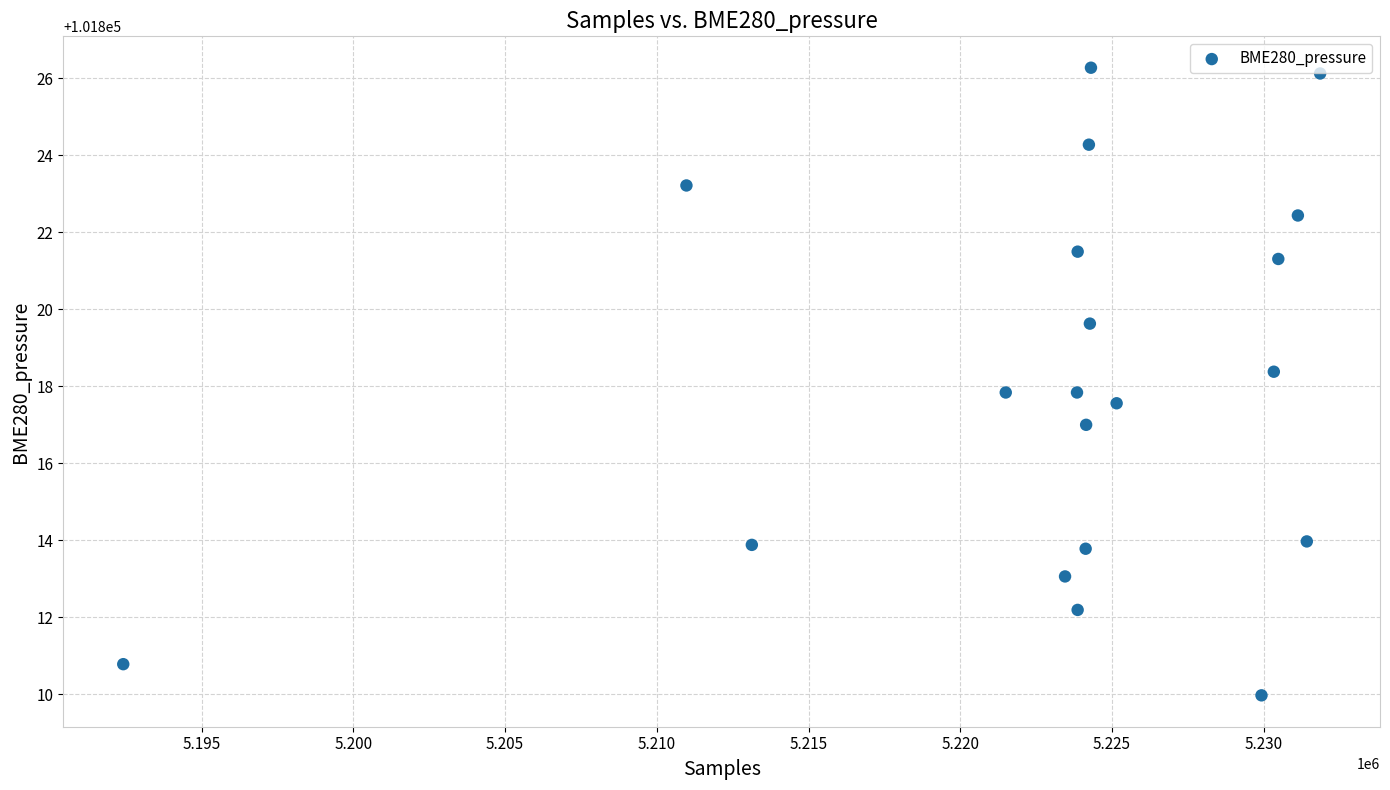

What is the range of X values (max minus min)?

39444.0